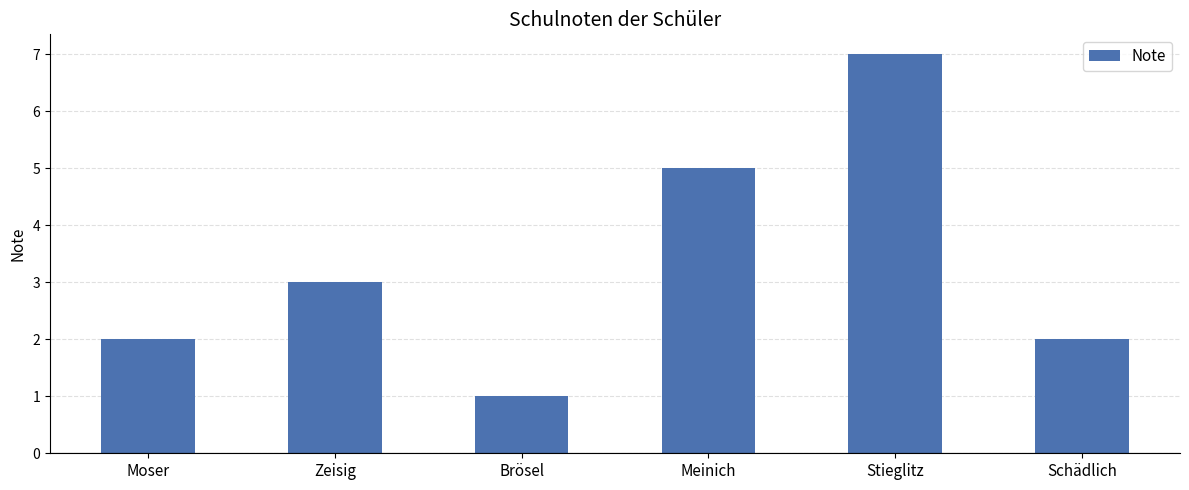

Between Stieglitz and Moser, which is larger?

Stieglitz